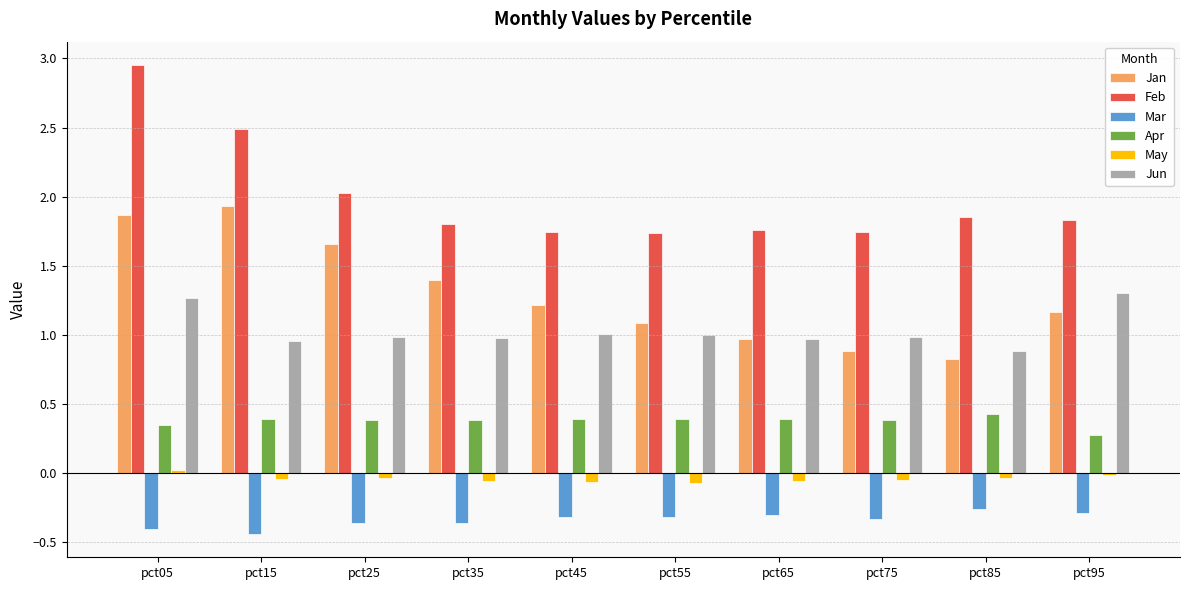

True or false: Mar has a value of -0.1 at pct75.

False